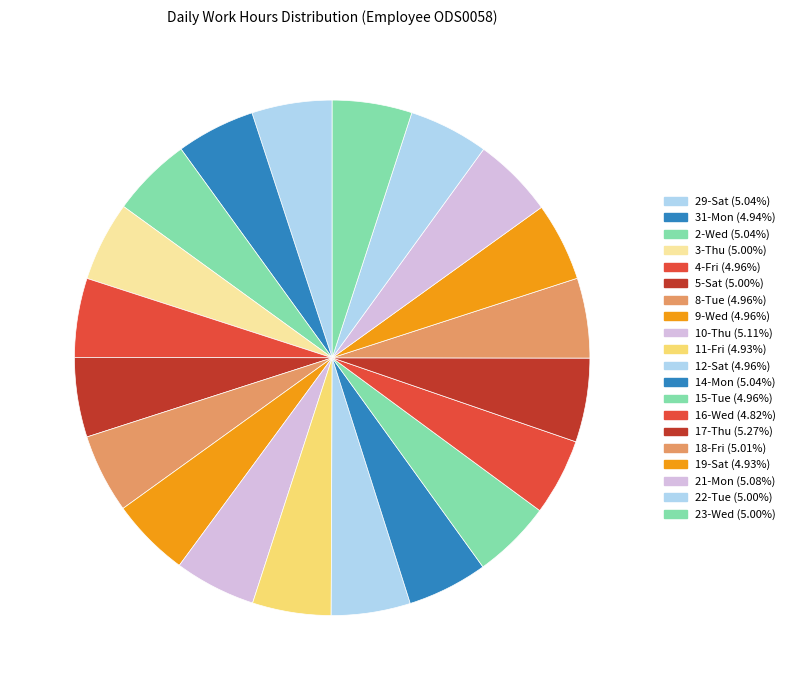

How many segments does this pie chart have?

20